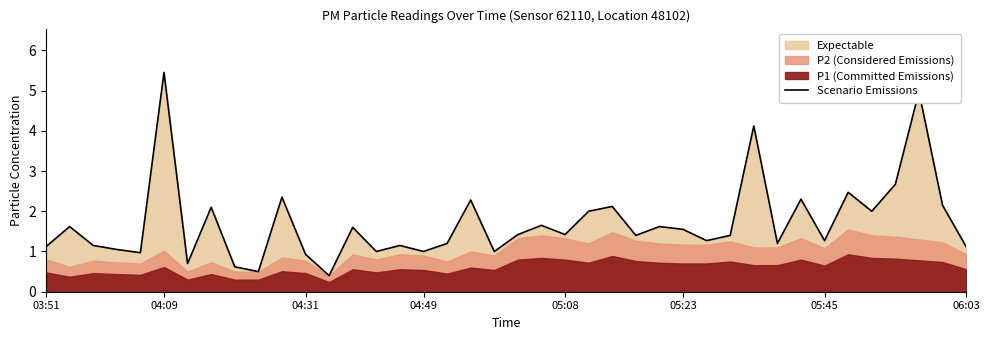

At which category does the chart reach its minimum across all series?

12